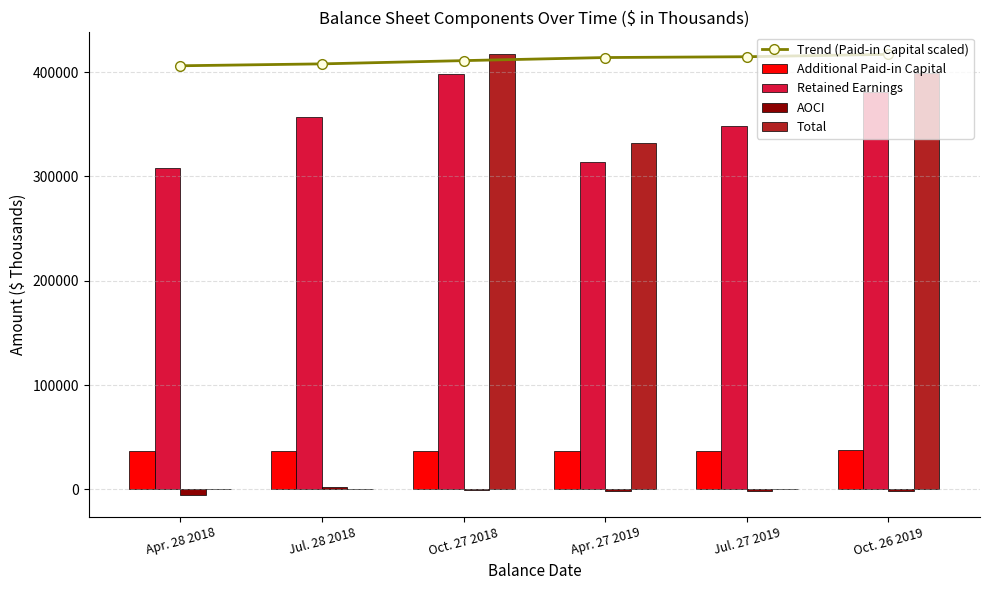

True or false: AOCI has a value of -1733.6 at Oct. 26 2019.

False